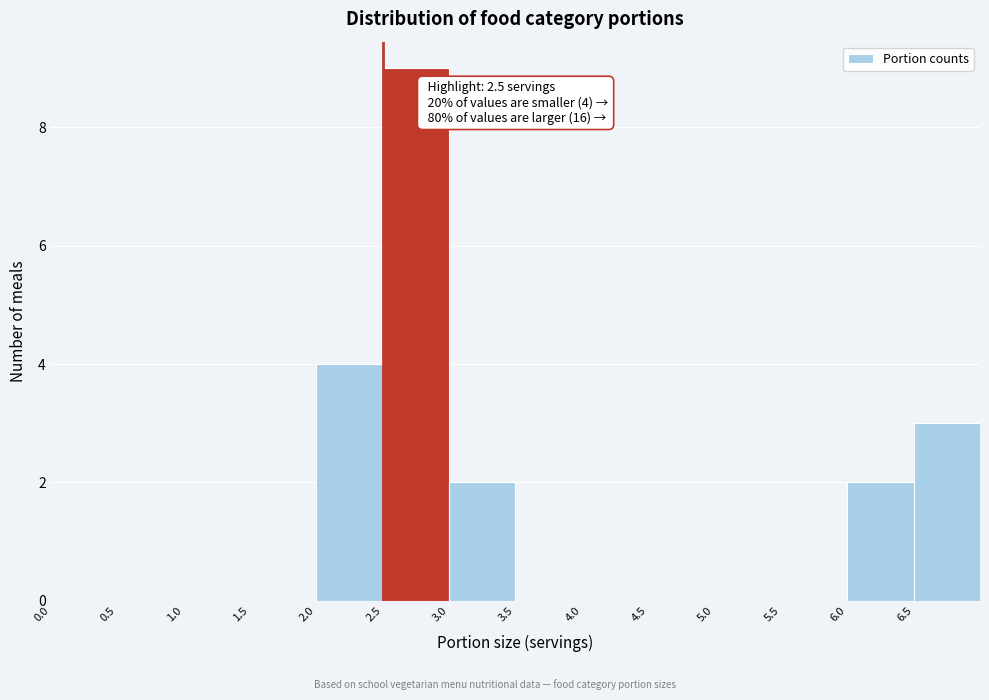

Over which range of the x-axis is the bar tallest?

2.5 to 3.0